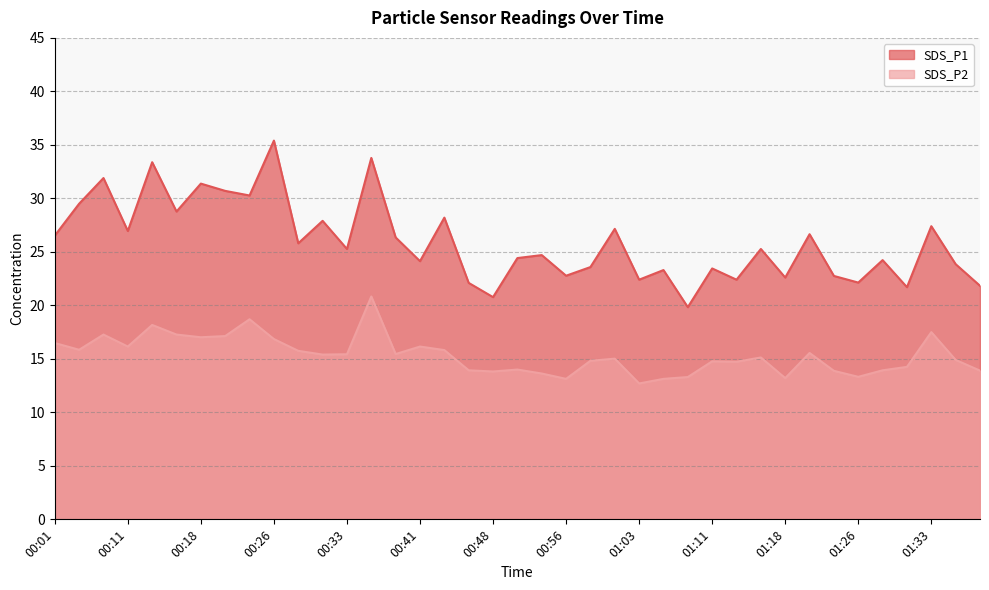

How many data points does each series have?

39